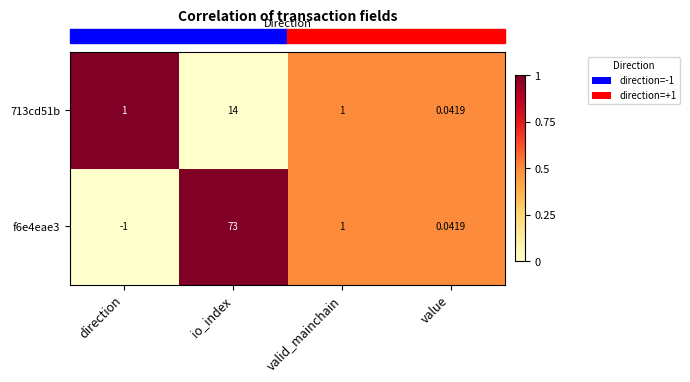

At which category is the sum across all series the highest?

io_index